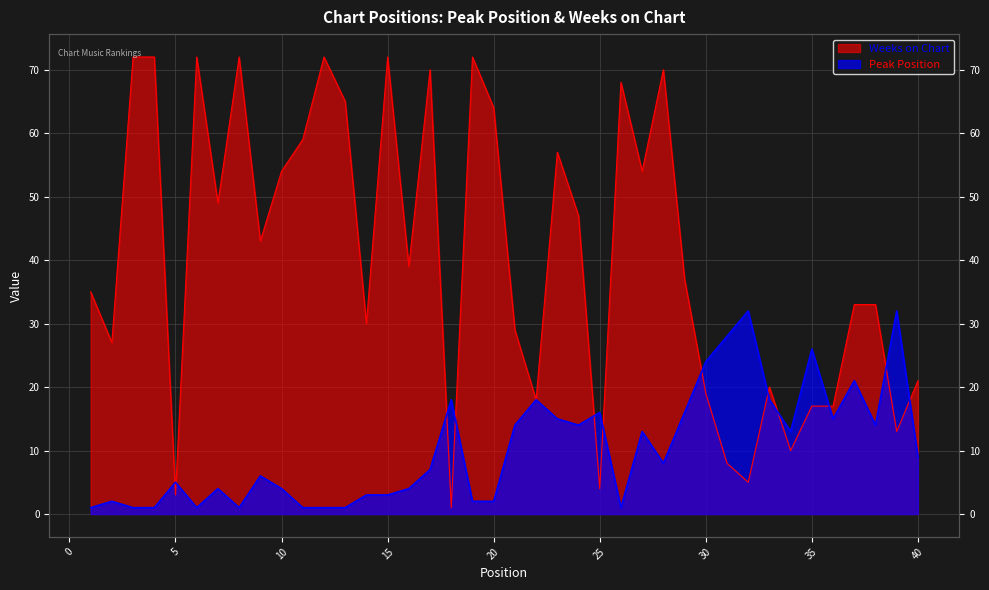

Where do Peak Position and Weeks on Chart first cross each other?

4 and 5